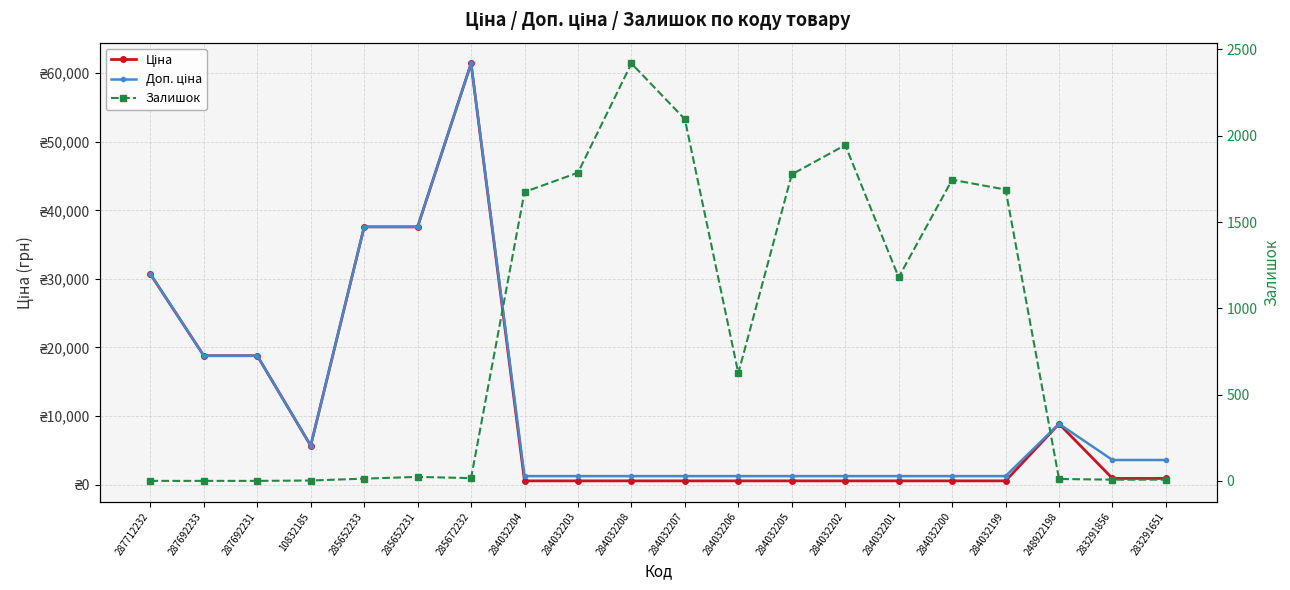

Which has a higher value, 285652233 or 10832185?

285652233